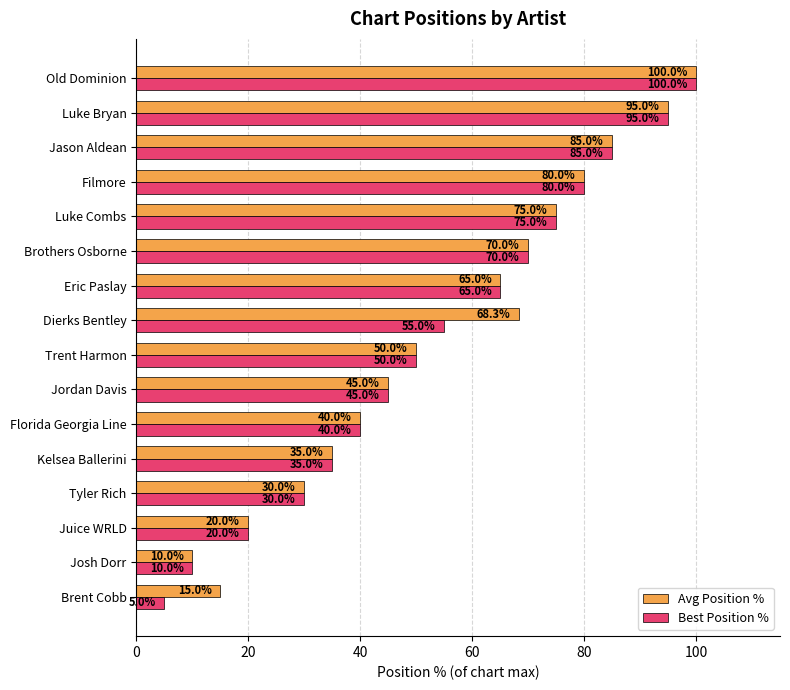

What is the difference between the Best Position % values at Luke Bryan and Dierks Bentley?

40.0